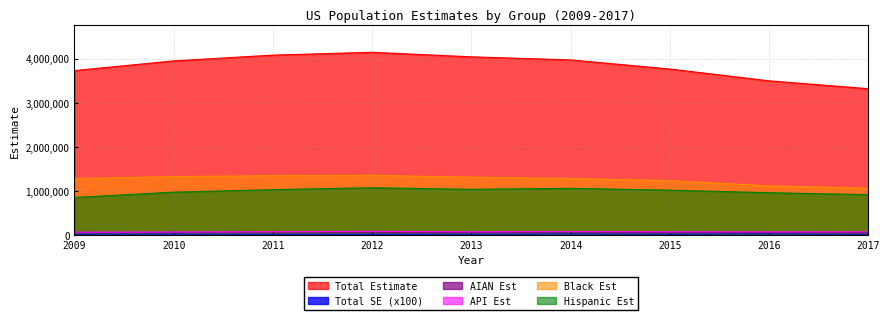

Reading left to right, transcribe all the data shown in this chart.

total_est: 2009=3730446	2010=3950978	2011=4081854	2012=4146048	2013=4042846	2014=3972972	2015=3766418	2016=3498357	2017=3320799
total_se: 2009=19868	2010=20838	2011=19338	2012=16217	2013=20234	2014=22216	2015=20400	2016=22445	2017=17927
aian_est: 2009=59725	2010=59889	2011=68648	2012=62746	2013=59383	2014=65463	2015=57330	2016=57485	2017=56416
api_est: 2009=63715	2010=67964	2011=73757	2012=83347	2013=72642	2014=78605	2015=73177	2016=71755	2017=72058
black_est: 2009=1281515	2010=1326381	2011=1346376	2012=1353840	2013=1312674	2014=1283067	2015=1232531	2016=1115655	2017=1062390
hisp_est: 2009=851573	2010=971976	2011=1028457	2012=1072230	2013=1036668	2014=1059599	2015=1017598	2016=959190	2017=916035